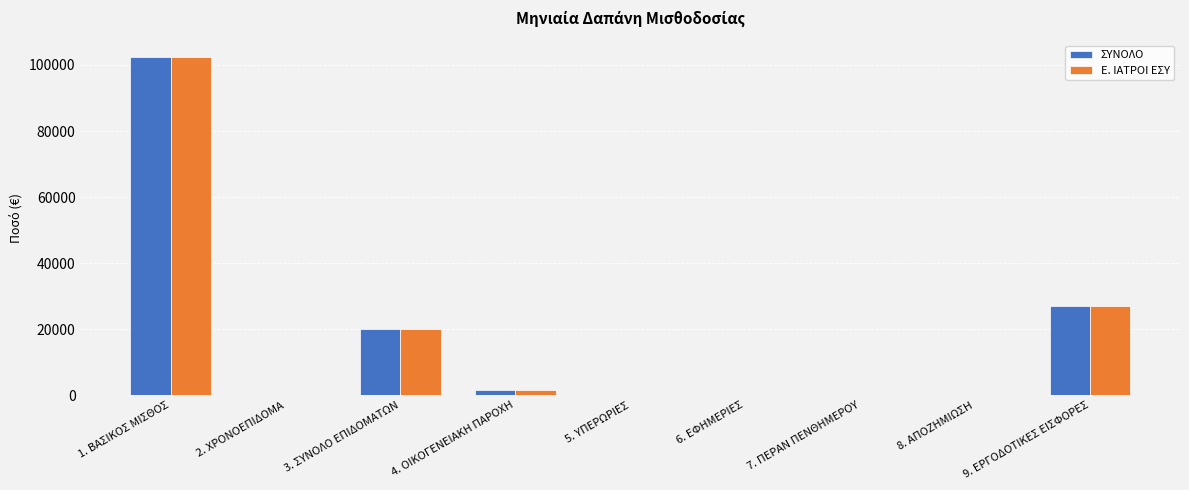

What is the maximum value for Ε. ΙΑΤΡΟΙ ΕΣΥ?

102294.0